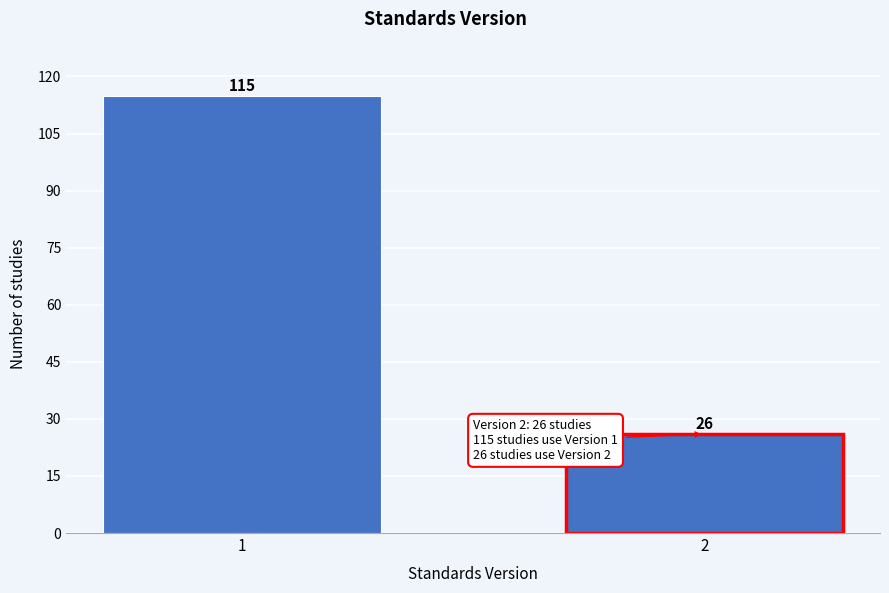

Reading left to right, extract all data points from this chart.

115	26